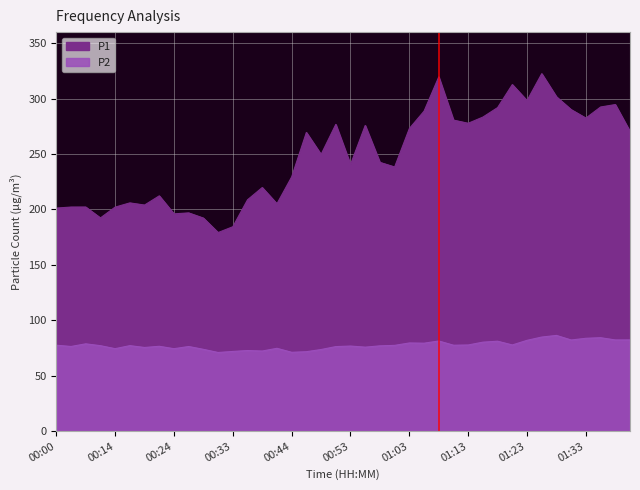

Rank the series by their average value, from highest to lowest.

P1, P2